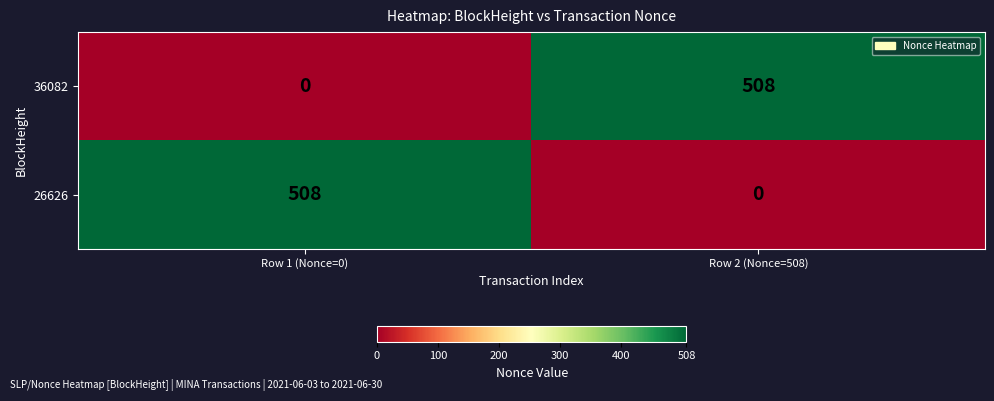

What value does the 36082 series have at Row 2 (Nonce=508), to the nearest 100?

500